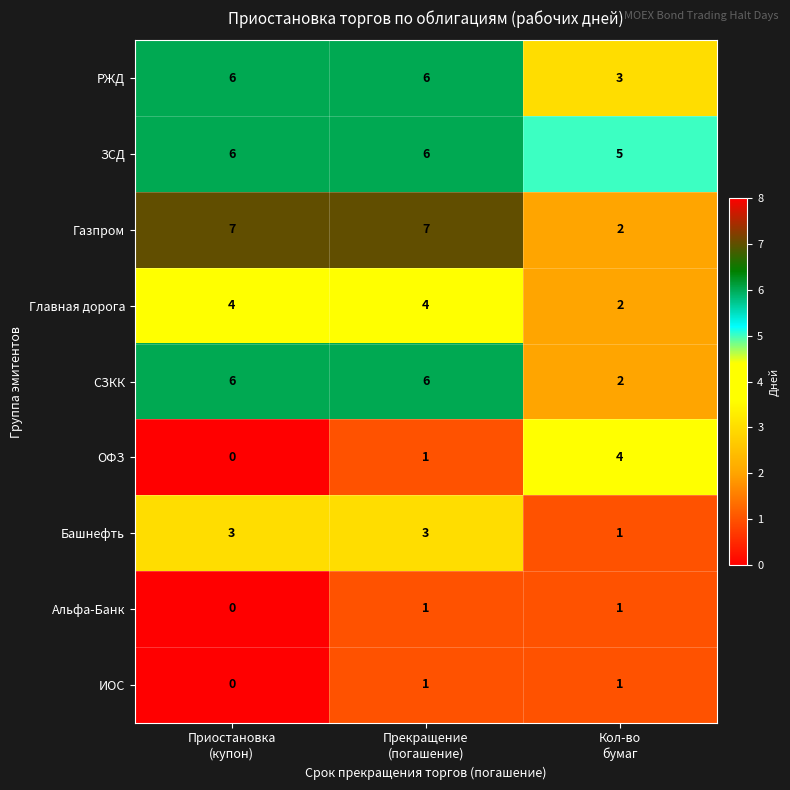

Which series has the widest spread of values?

Газпром